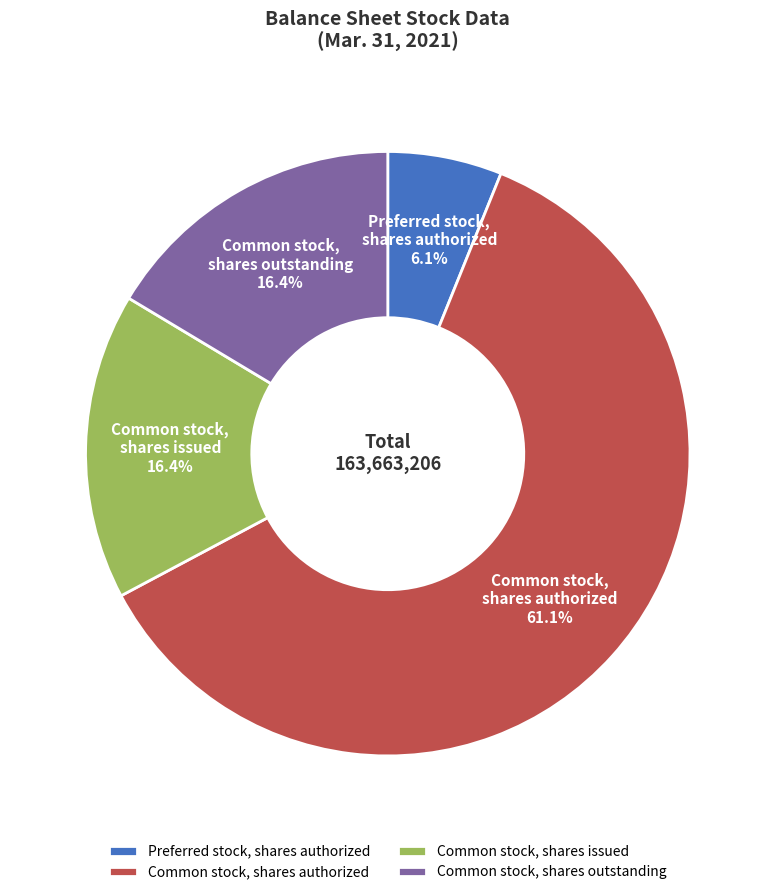

Approximately how many times larger is the value at Preferred stock, shares authorized compared to Common stock, shares outstanding?

0.4